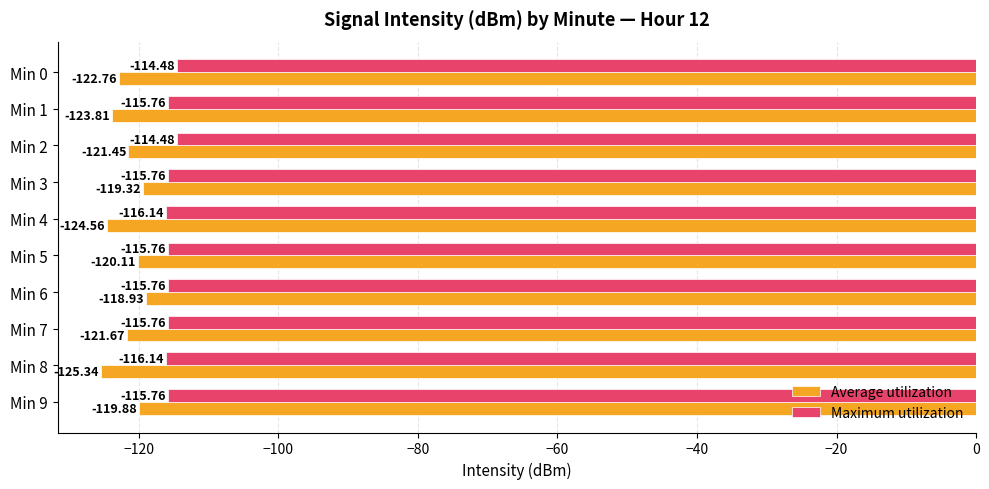

At how many categories does at least one series exceed -120?

10